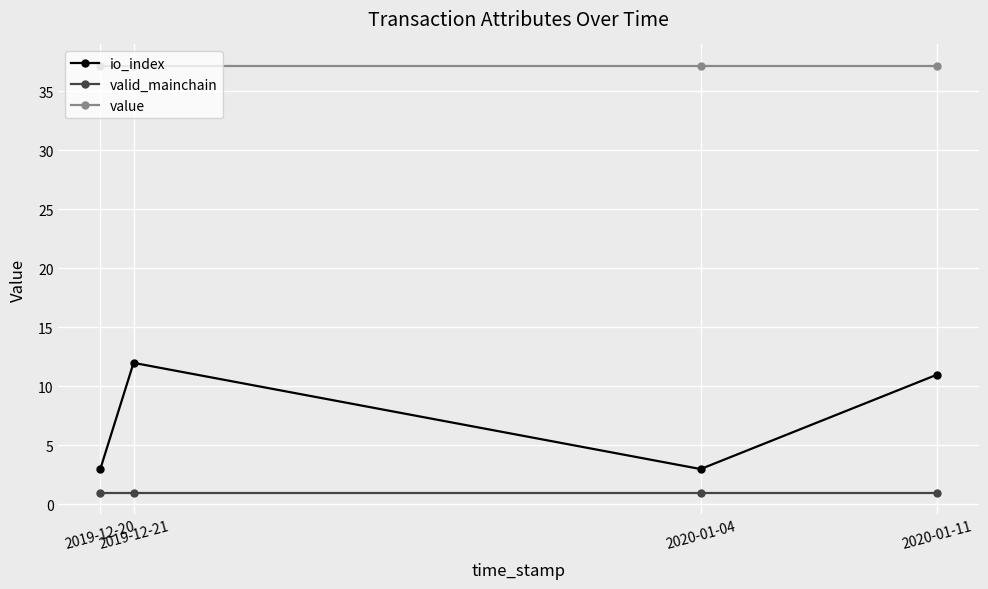

How many distinct data groups are displayed?

3